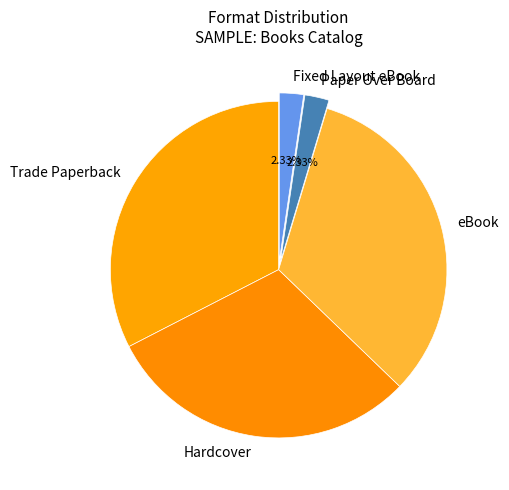

What percentage is the Trade Paperback slice, to the nearest percent?

33%